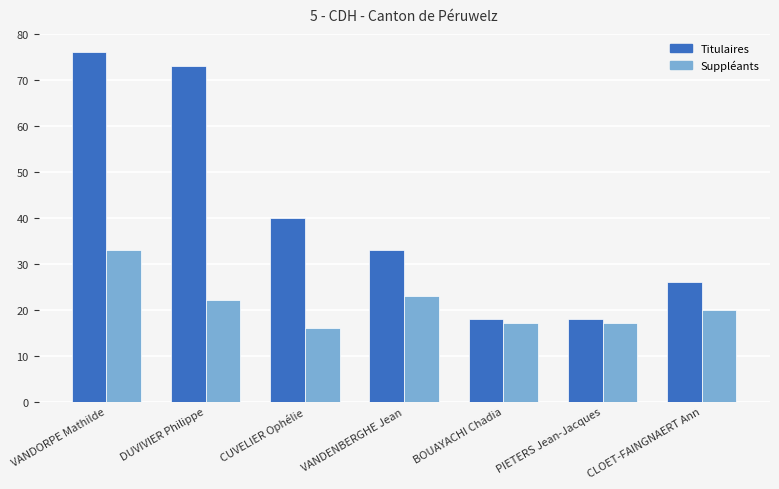

How many series are shown in this chart?

2